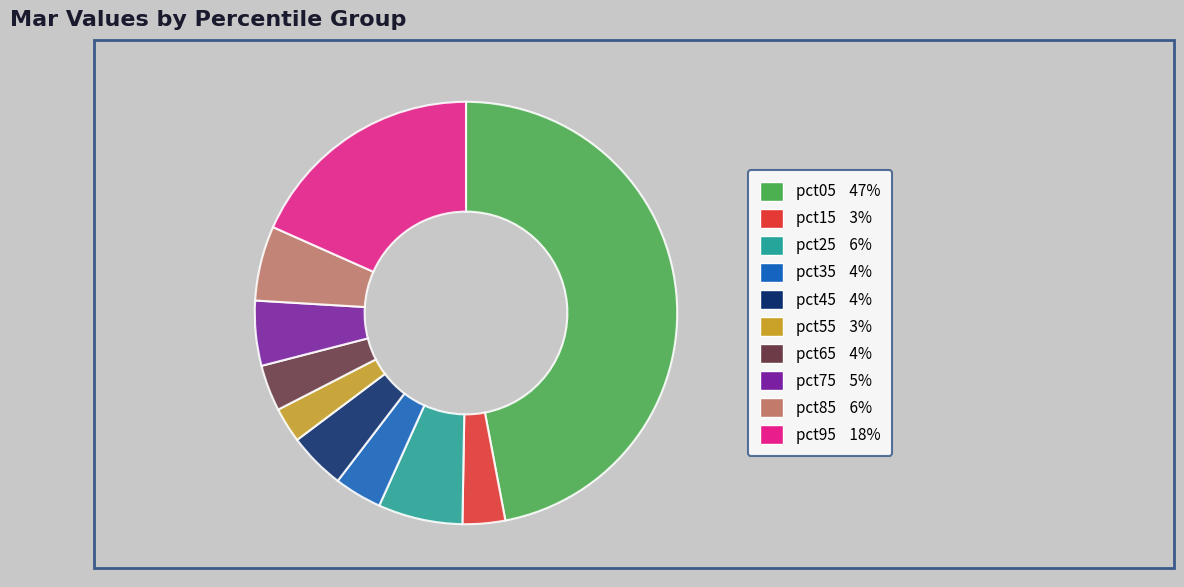

Does pct65 4% account for over 50% of the chart?

No